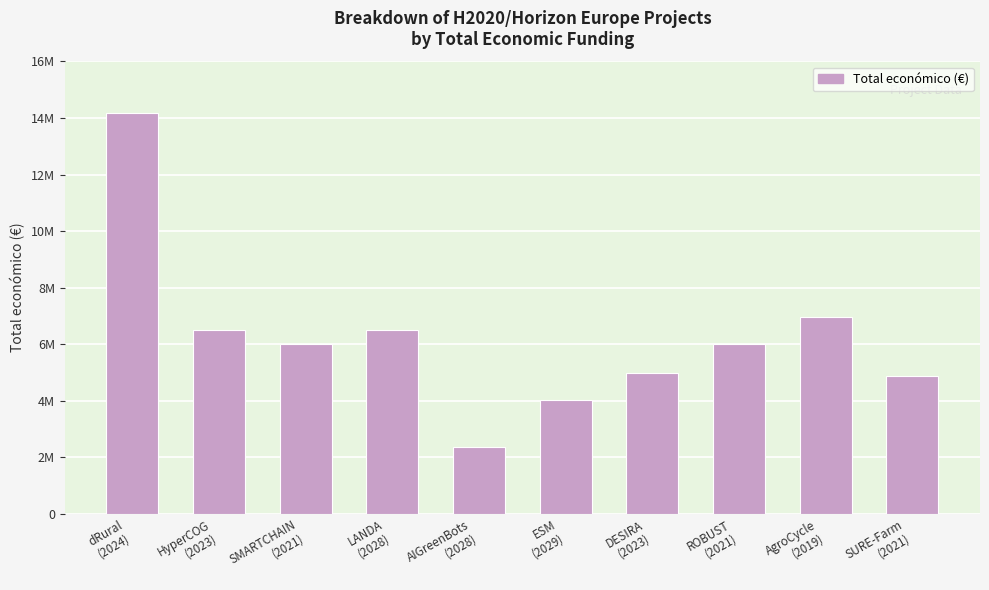

Are the bars horizontal?

No